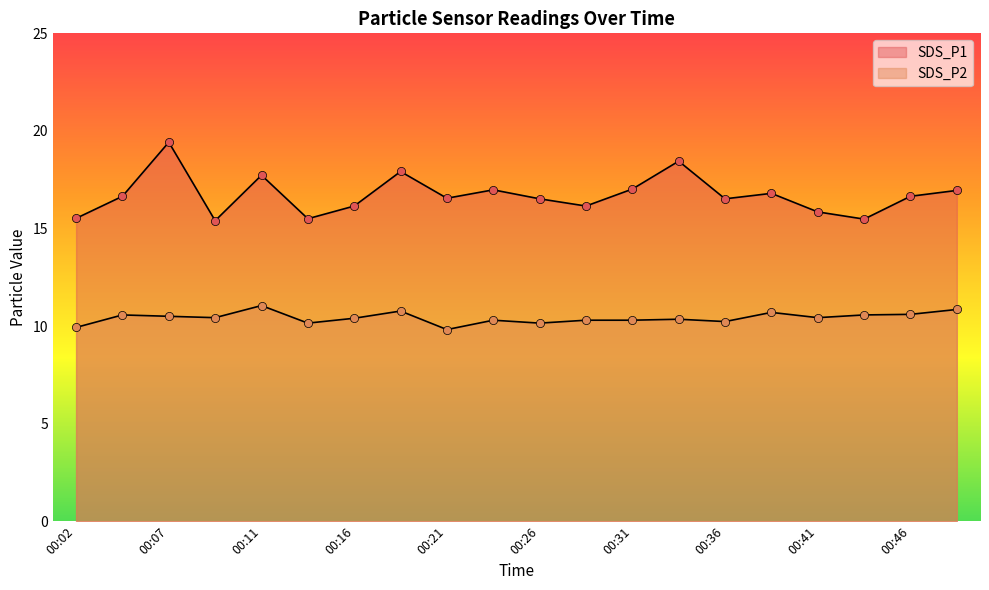

What are all the series names shown in the legend?

SDS_P1, SDS_P2